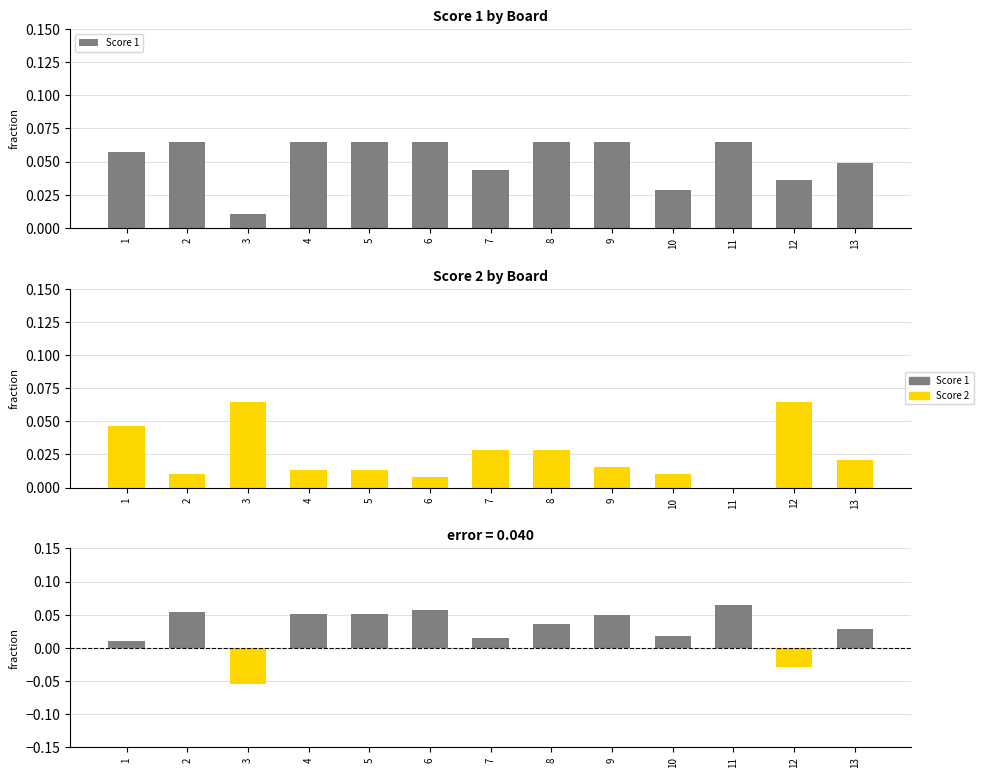

What is the value of the Score 1 bar at the 11th from the left?

0.1